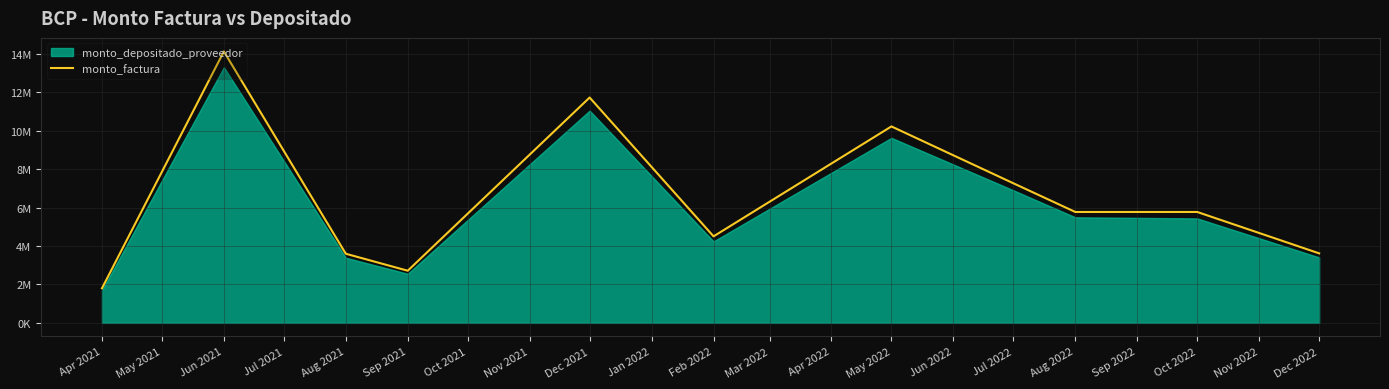

What position from the left is Sep 2021?

4